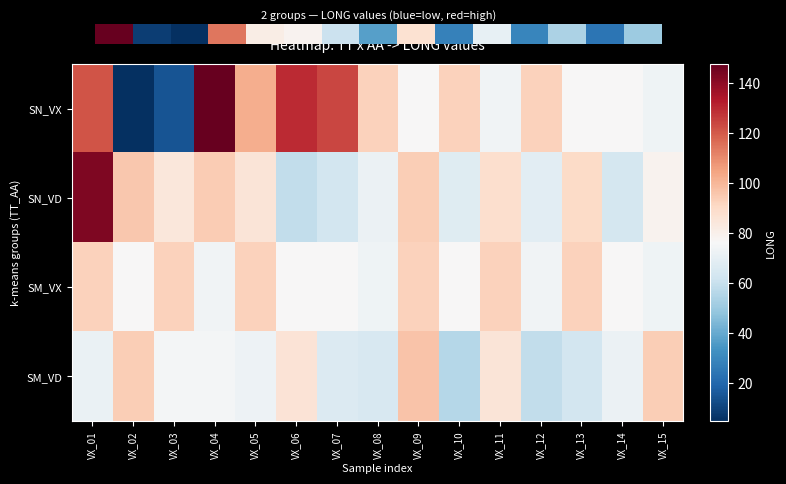

Between VX_02 and VX_09, which is larger?

VX_09